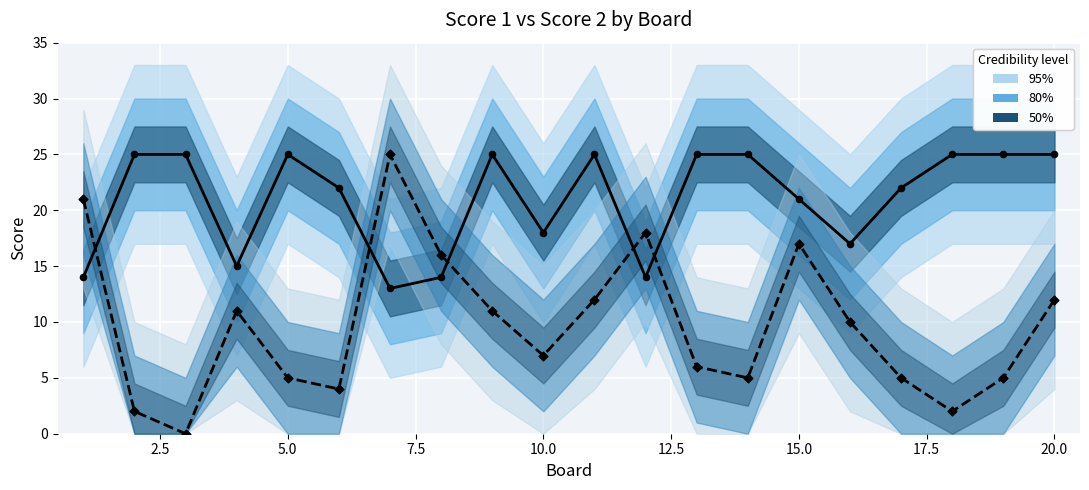

At how many categories does at least one series exceed 22?

11